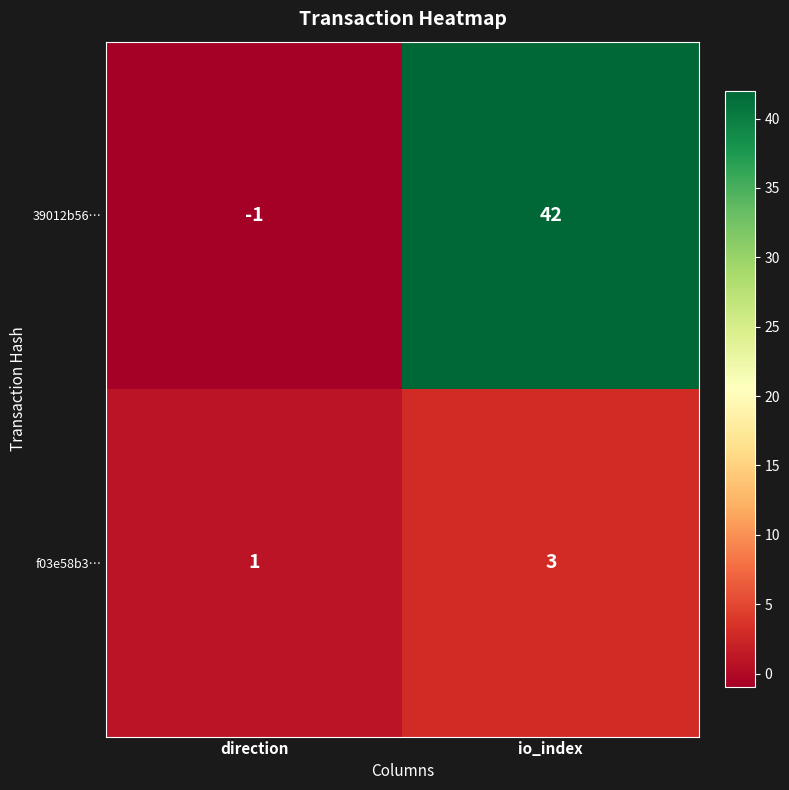

Reading left to right, what are all the values shown in this chart?

39012b56…: direction=-1	io_index=42
f03e58b3…: direction=1	io_index=3